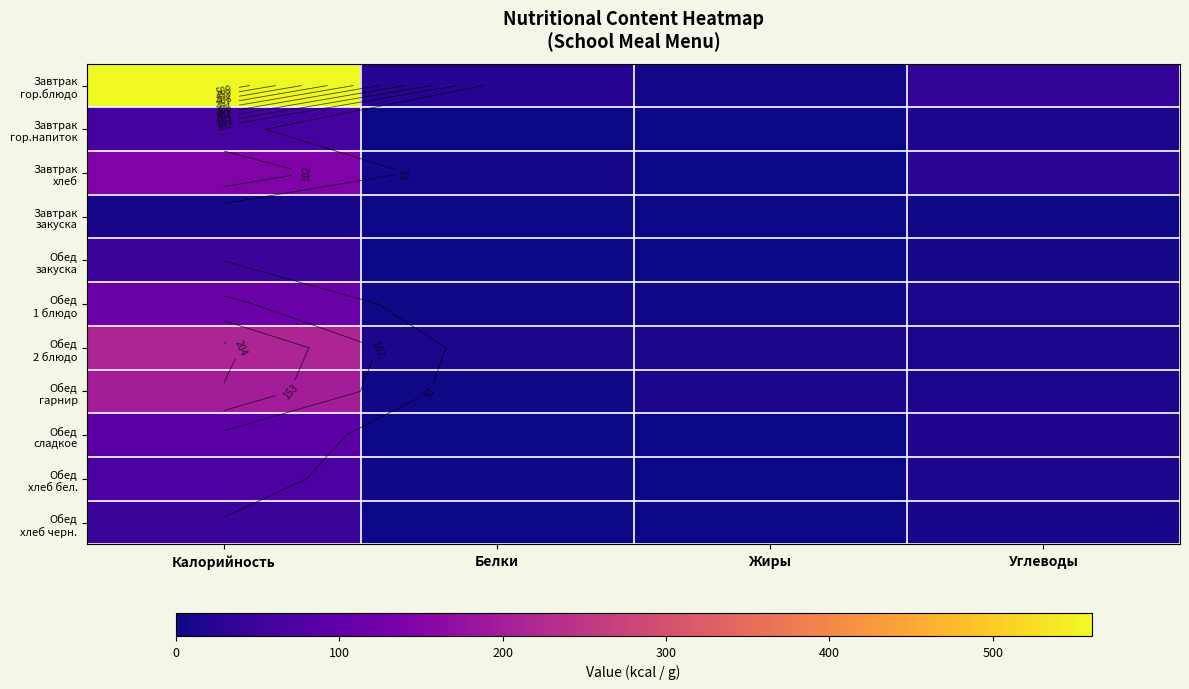

Which series has the largest total across all categories?

Завтрак гор.блюдо